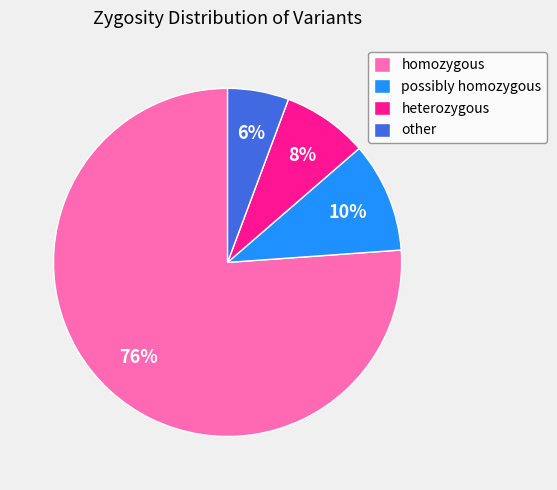

To the nearest percent, what portion does homozygous represent?

76%